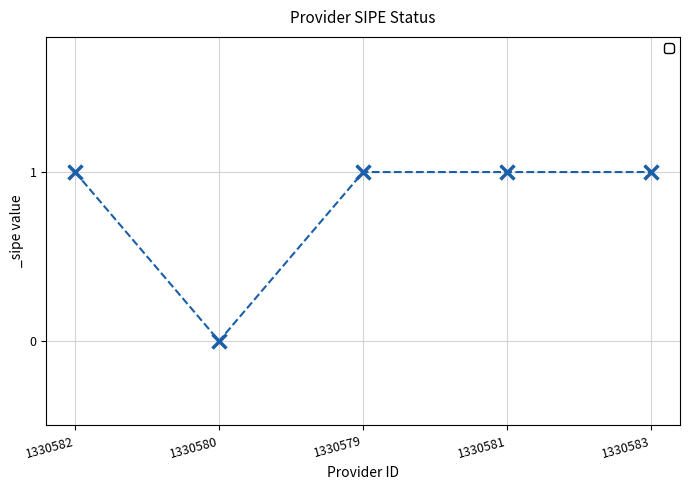

Which label corresponds to the smallest value in the chart?

1330580